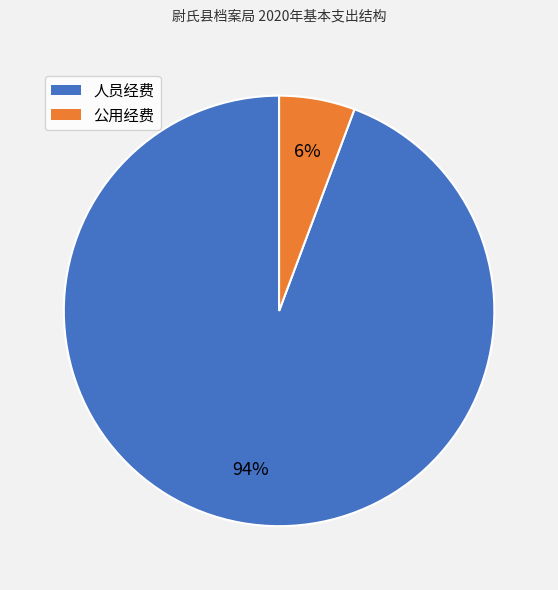

Is there any slice that represents more than half of the pie?

Yes